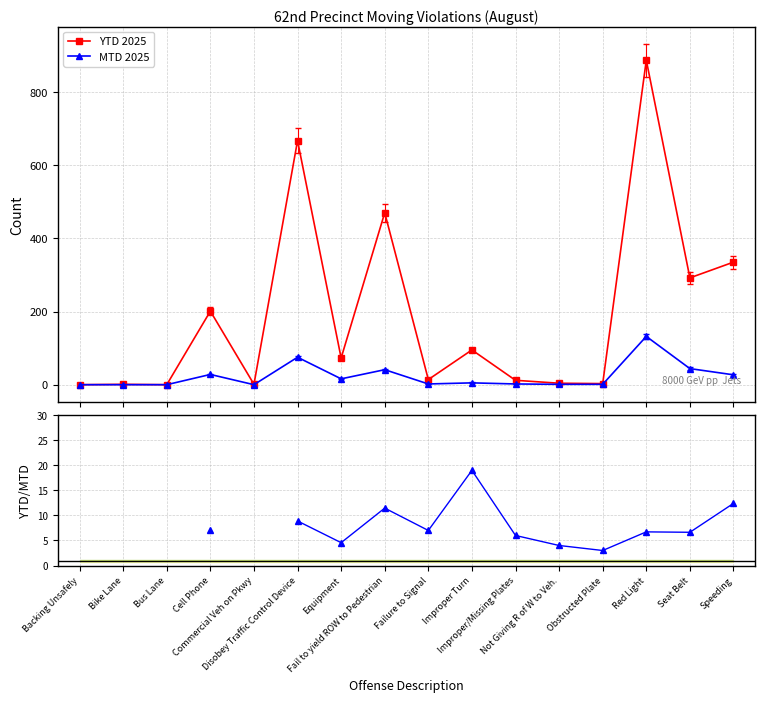

True or false: YTD/MTD ratio and YTD 2025 intersect in this chart.

False